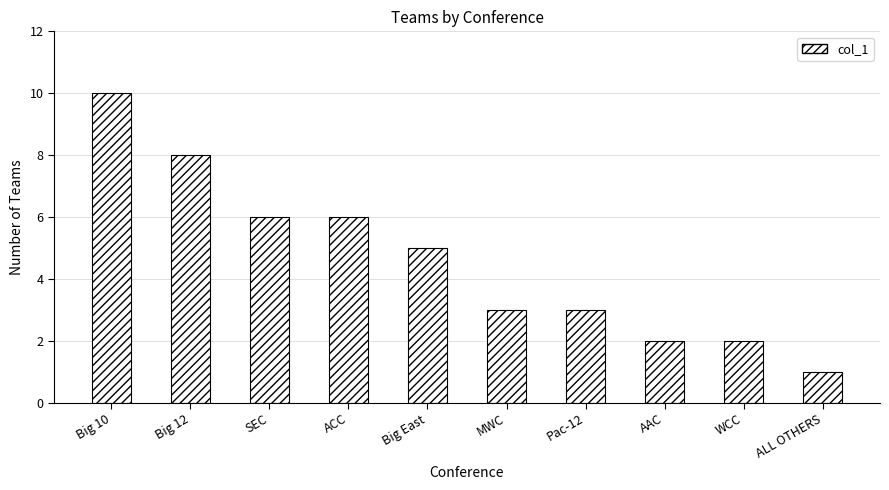

Is it true that the value at Big 12 is 5?

False